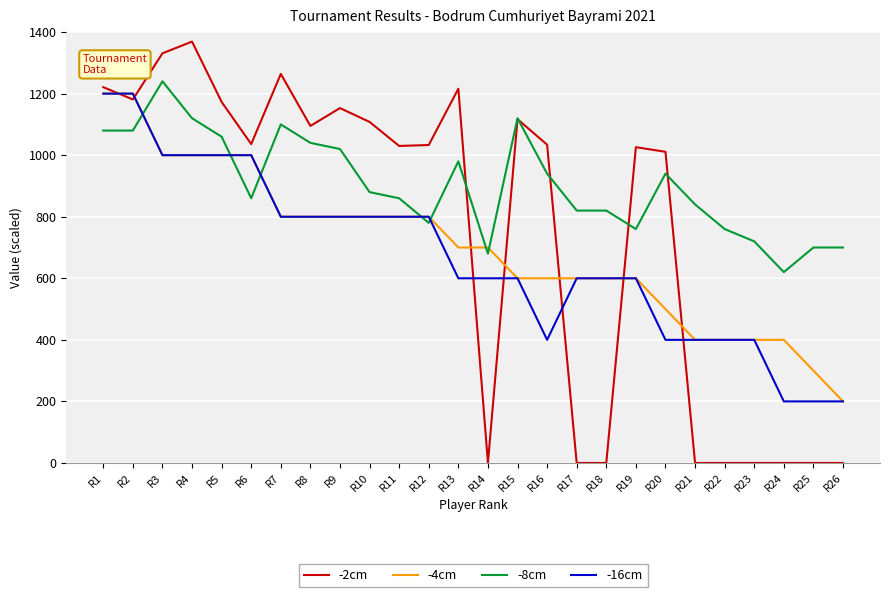

At R20, list the series in order from largest to smallest.

-2cm, -8cm, -4cm, -16cm